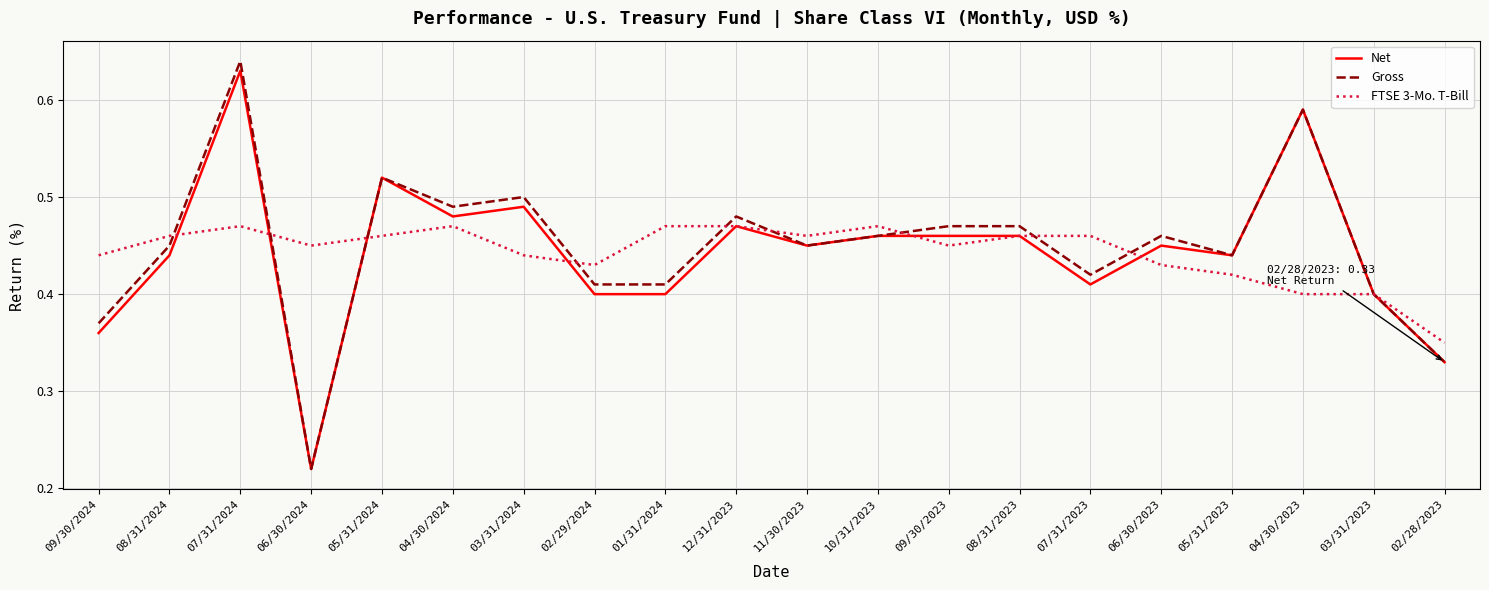

Between 06/30/2024 and 12/31/2023, which series saw the biggest shift?

Gross